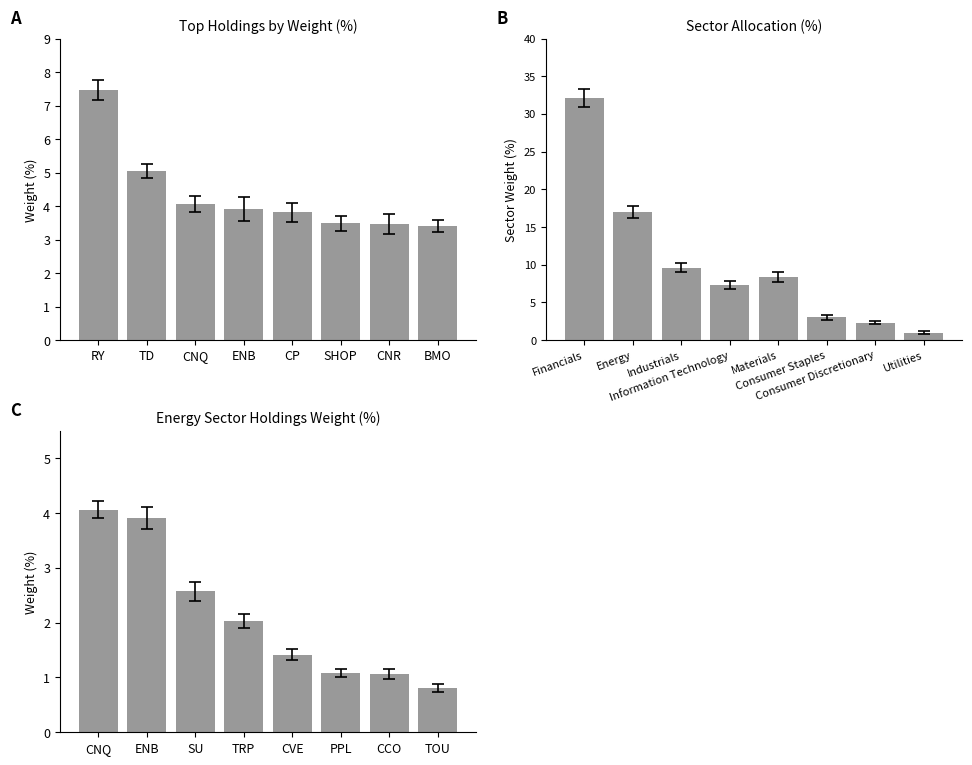

Which category has the highest value in the Weight (%) series?

CNQ